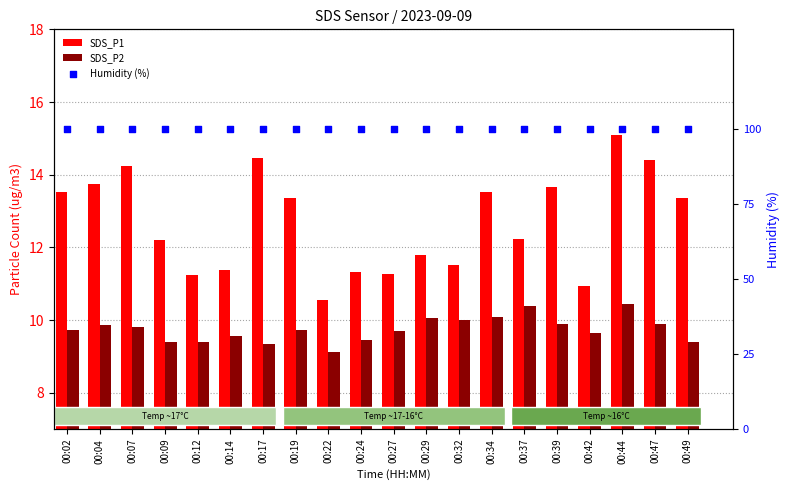

At how many categories does at least one series exceed 42?

20